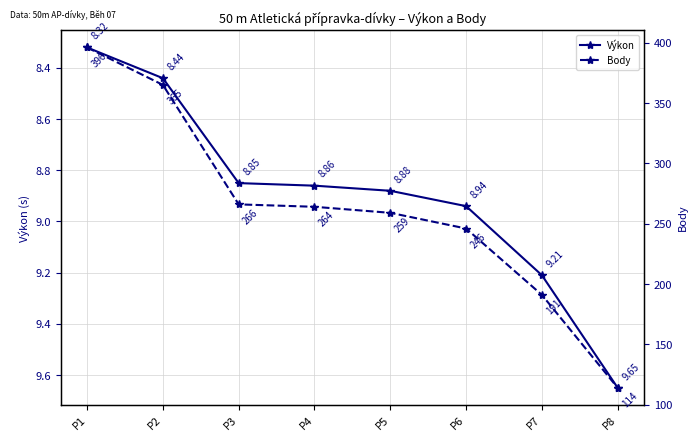

What is the average value of the Body series?

262.6